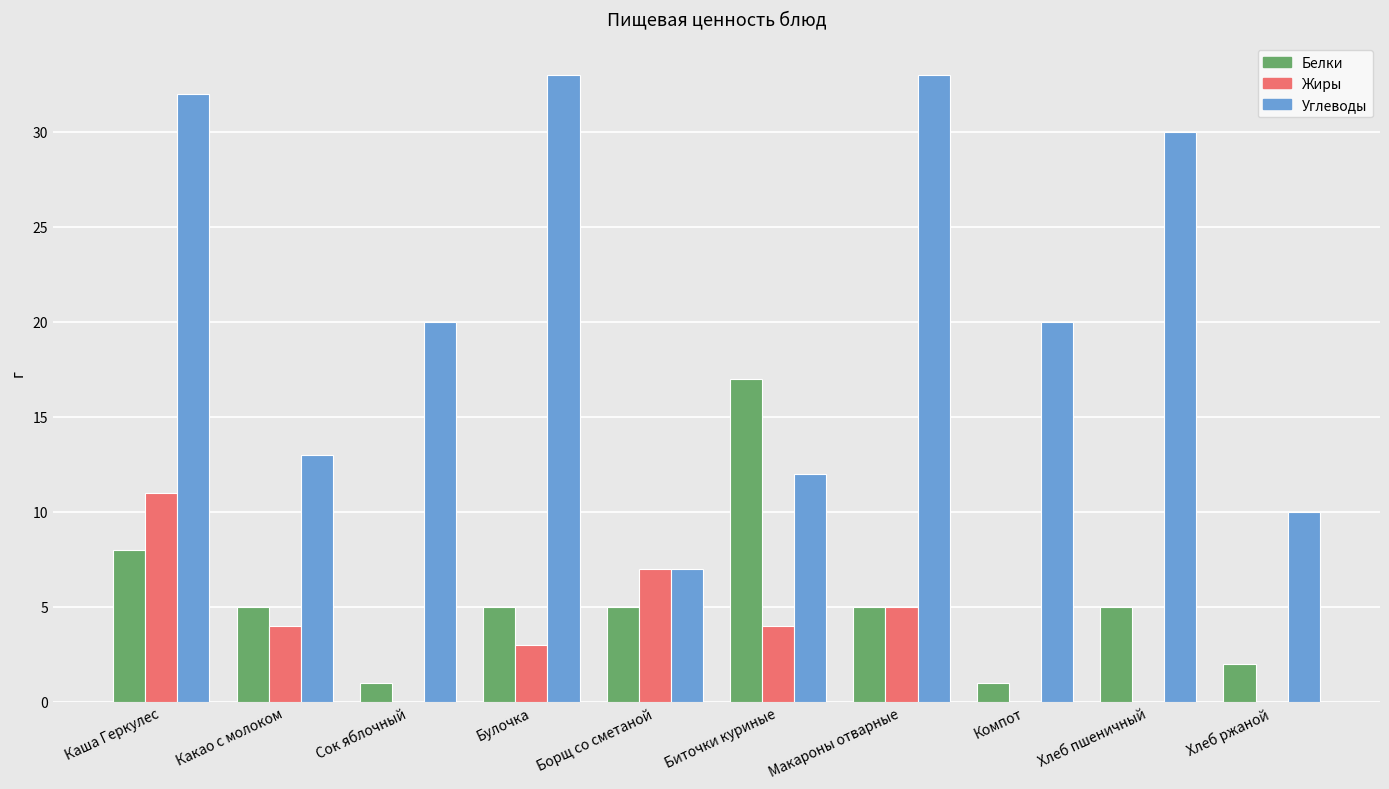

What is the total value across all series at Каша Геркулес?

51